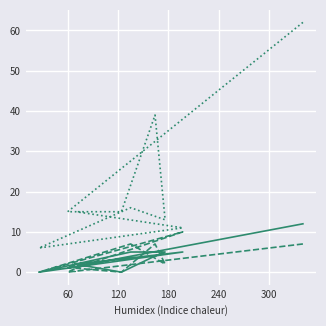

Which series has the largest total across all categories?

Углеводы